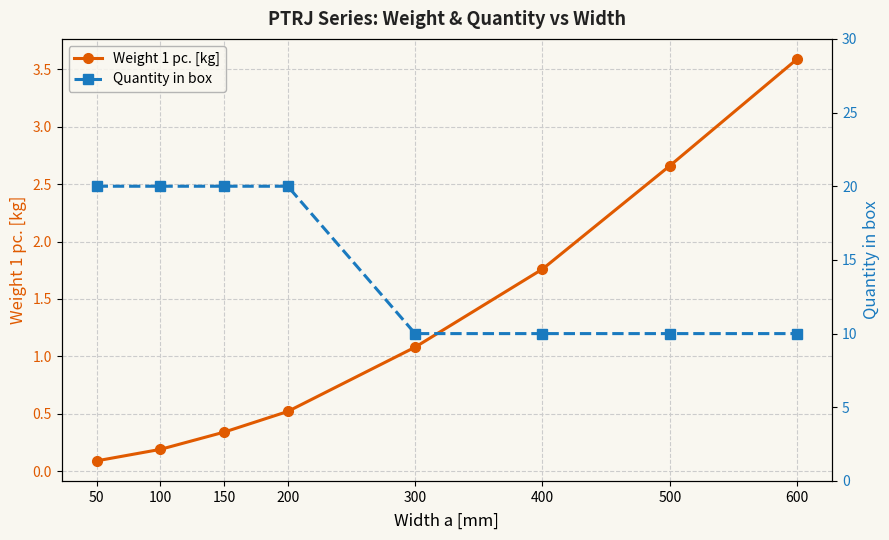

What is the value of the Weight 1 pc. [kg] point at the 8th from the left?

3.6